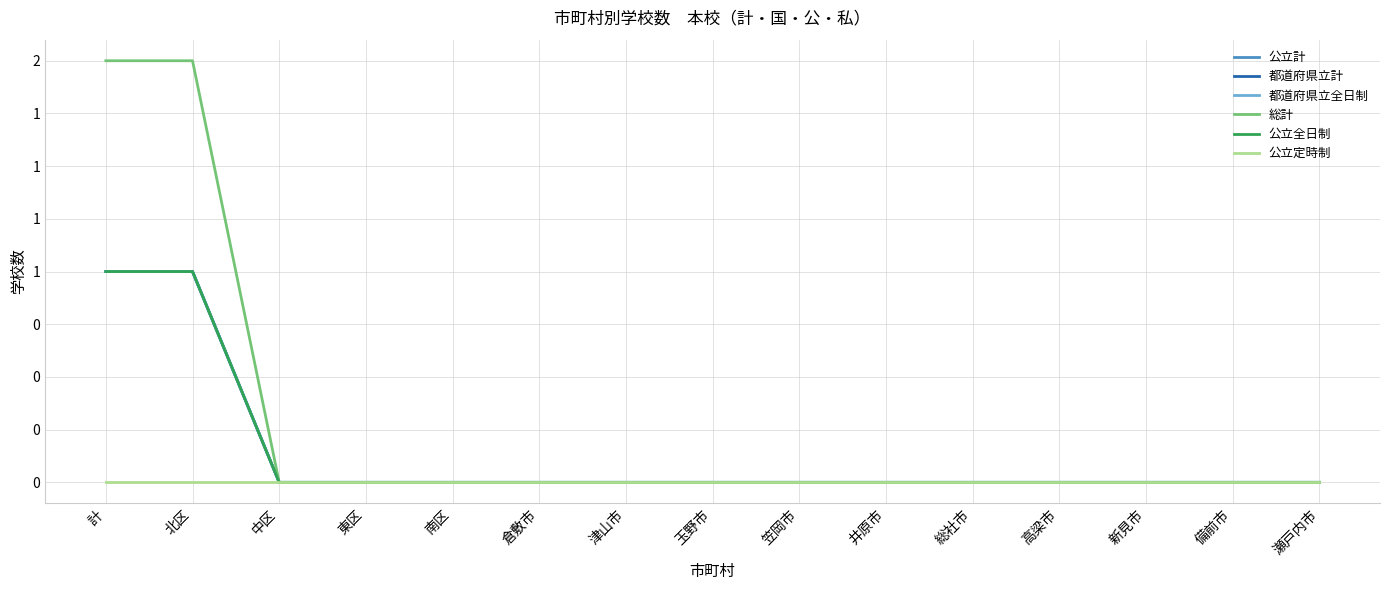

True or false: 都道府県立全日制 has a value of 0 at 玉野市.

False